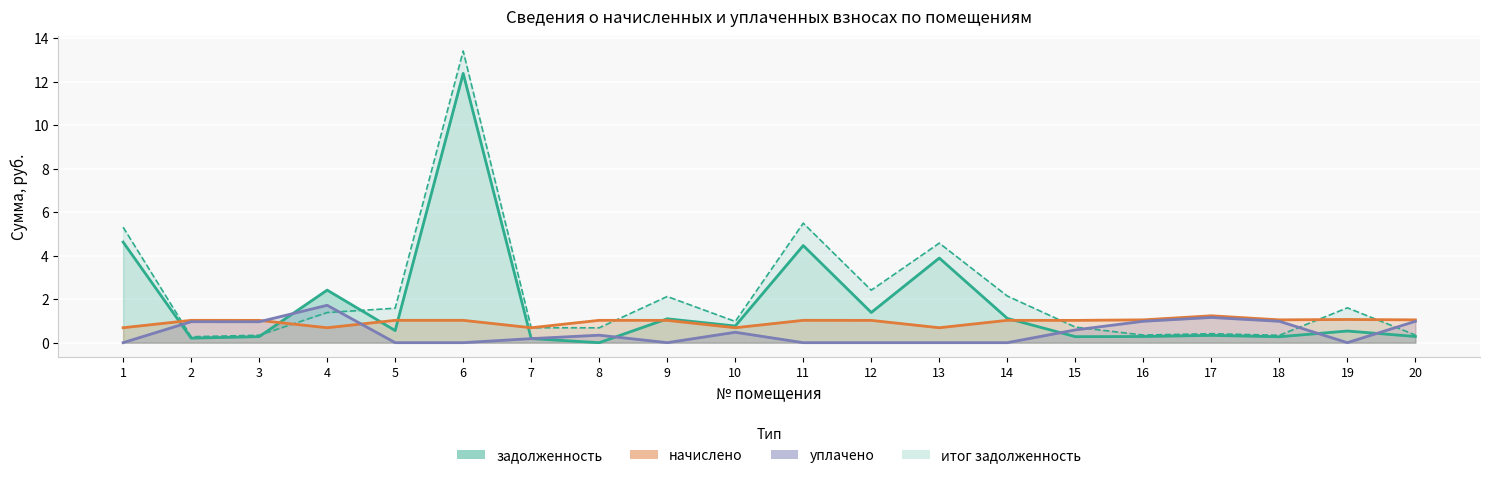

After their last crossing, which series has the higher values: итог задолженность or начислено?

начислено